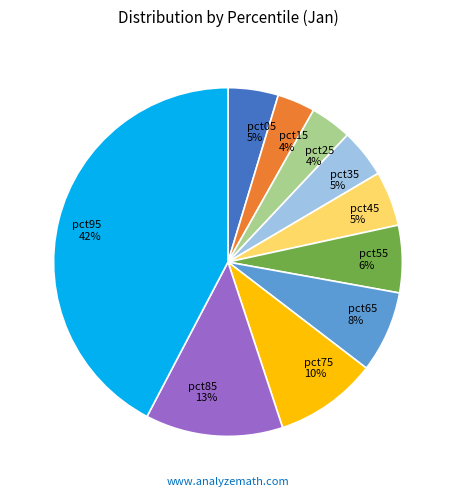

True or false: pct65 accounts for 8% of the total.

True